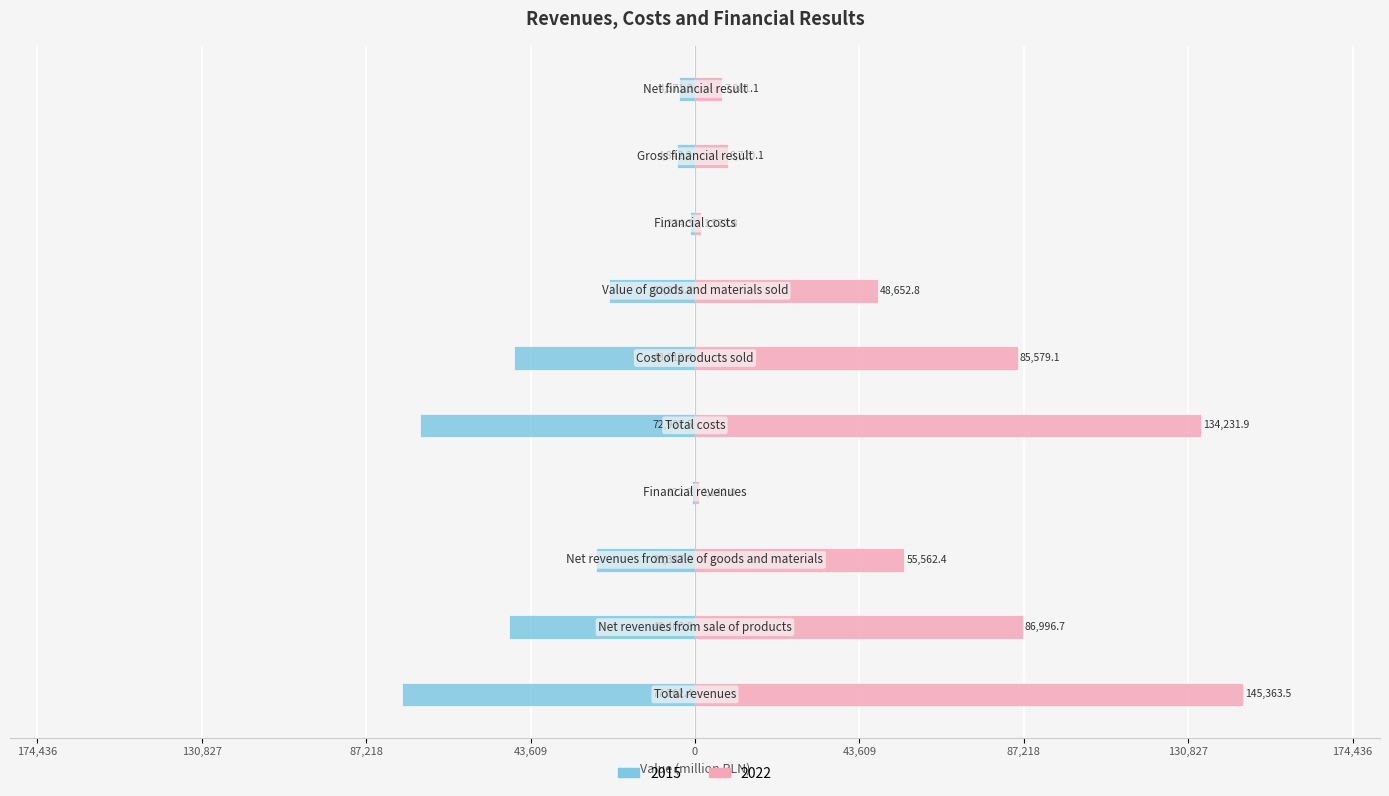

What is the sum of the 2015 values at Financial revenues and Cost of products sold?

-48834.6